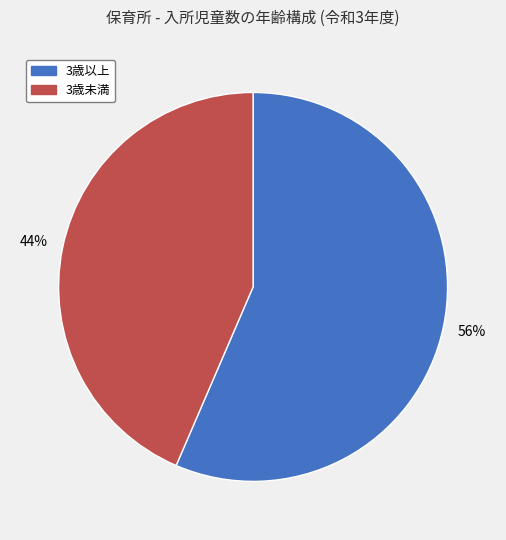

To the nearest percent, what percentage of the pie is 3歳以上?

56%